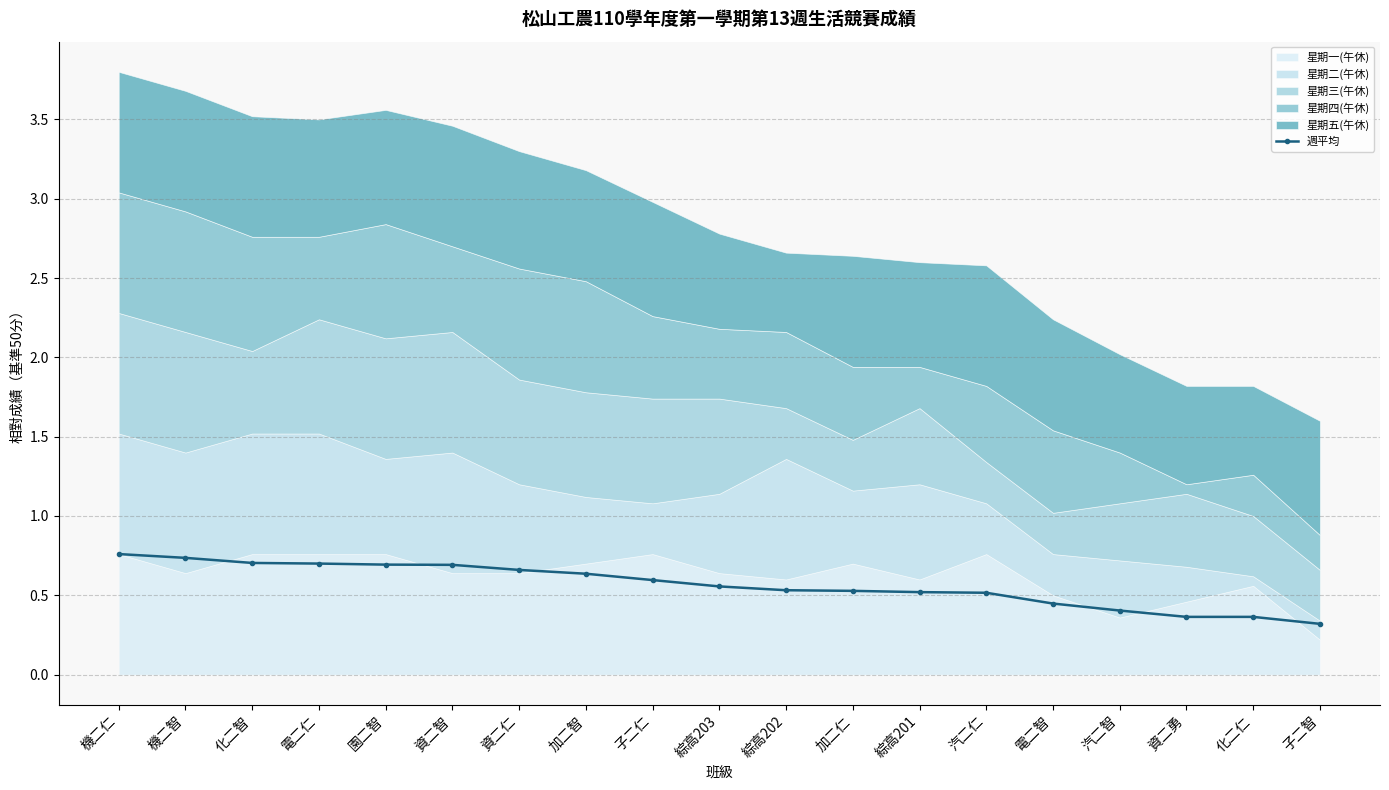

At which category does the chart reach its peak across all series?

機二仁